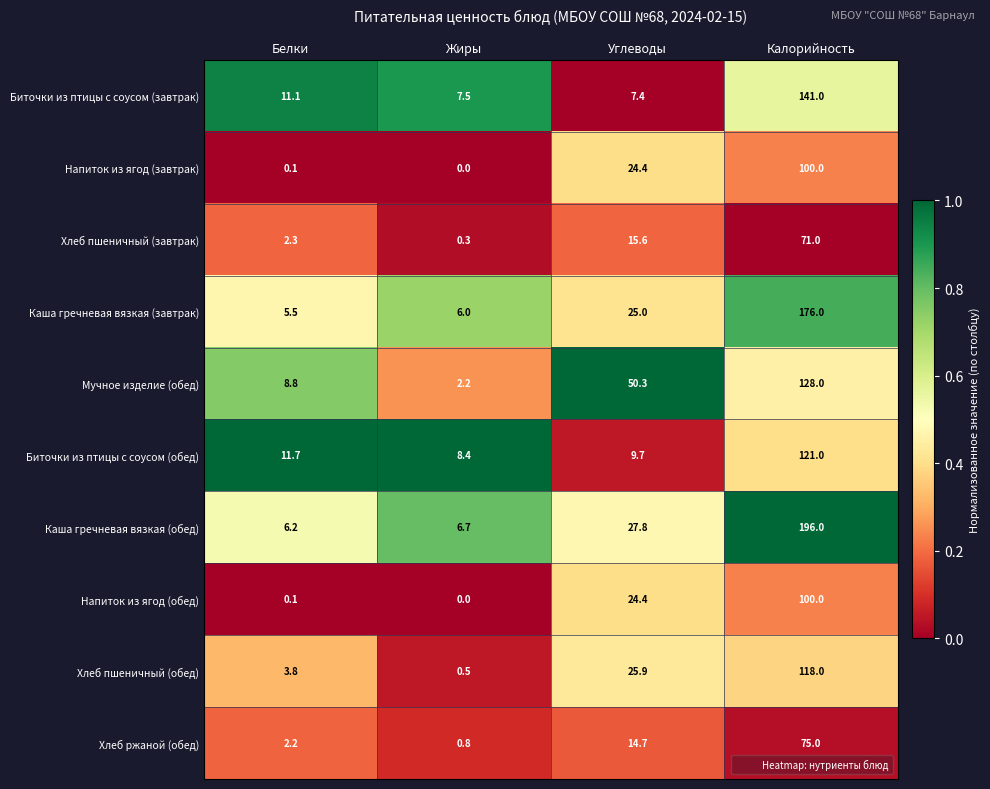

Where does the Биточки из птицы с соусом (завтрак) series first go above 11?

Белки